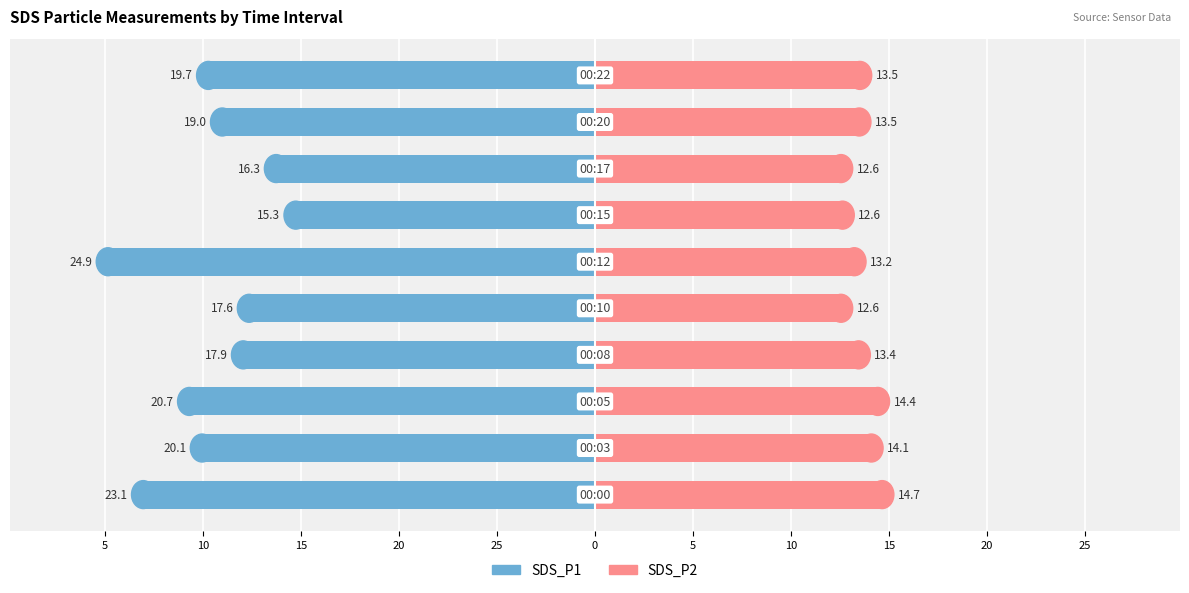

Which series has the widest spread of values?

SDS_P1